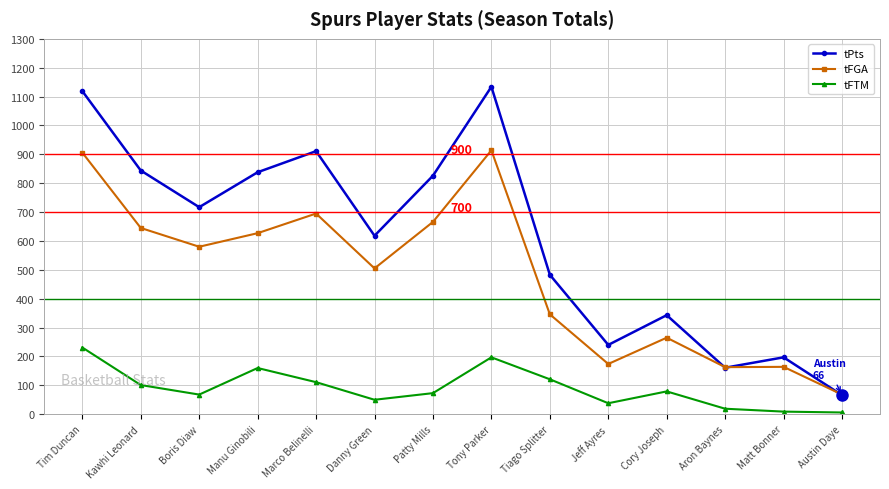

How many data points in tFTM are less than 79?

7